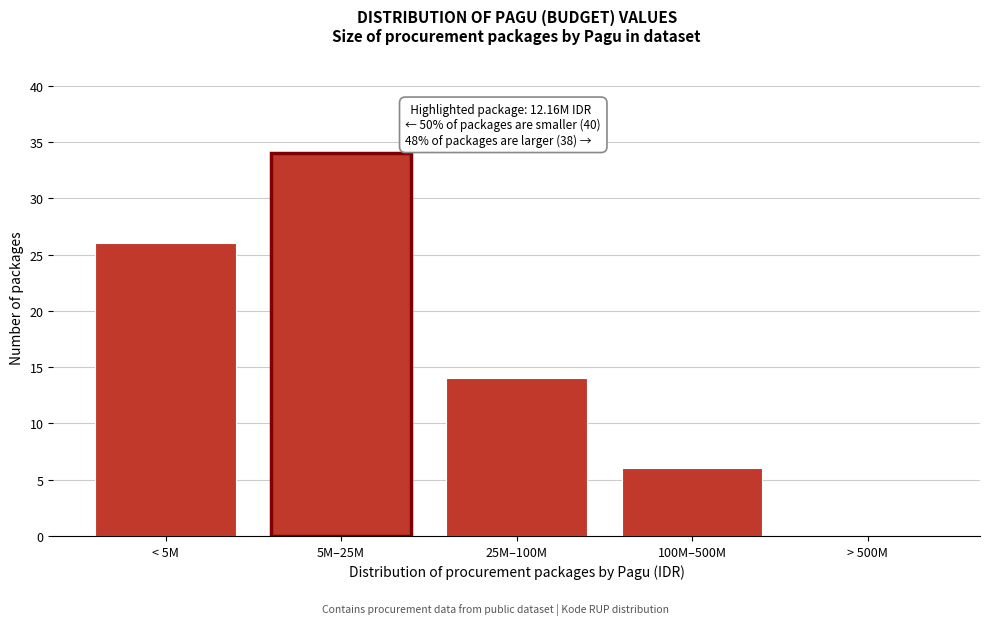

Reading right to left, extract all data points from this chart.

> 500M=0	100M–500M=6	25M–100M=14	5M–25M=34	< 5M=26